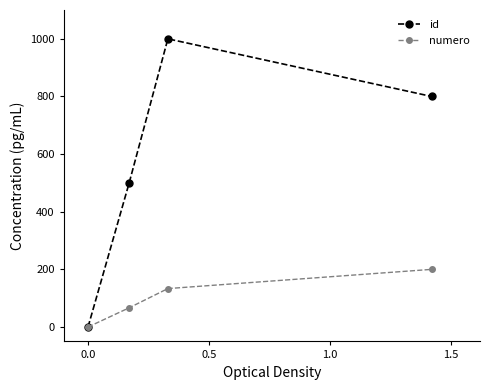

How many lines are shown in the chart?

2